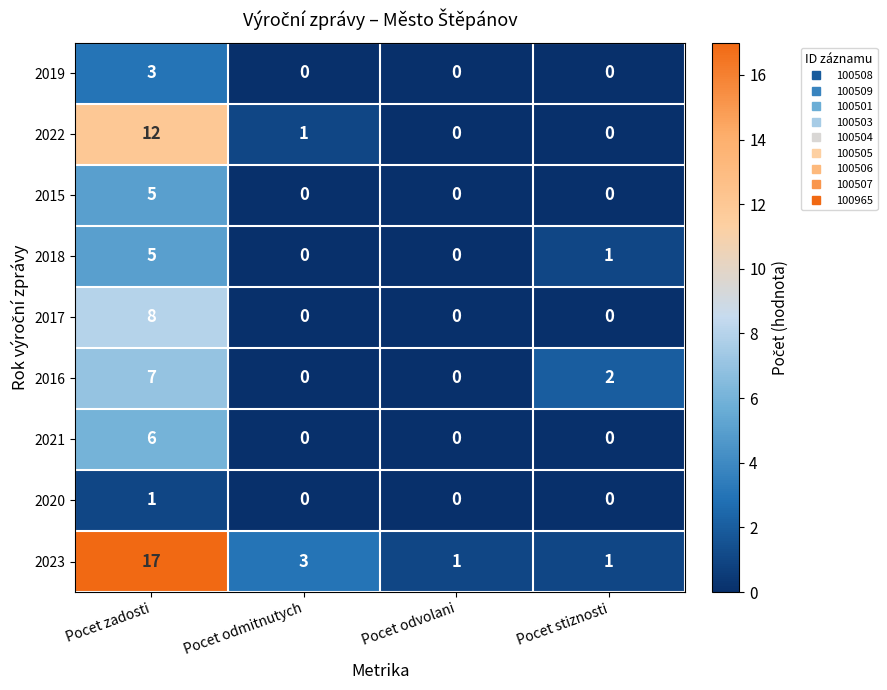

How many data points in 2021 are above 0?

1